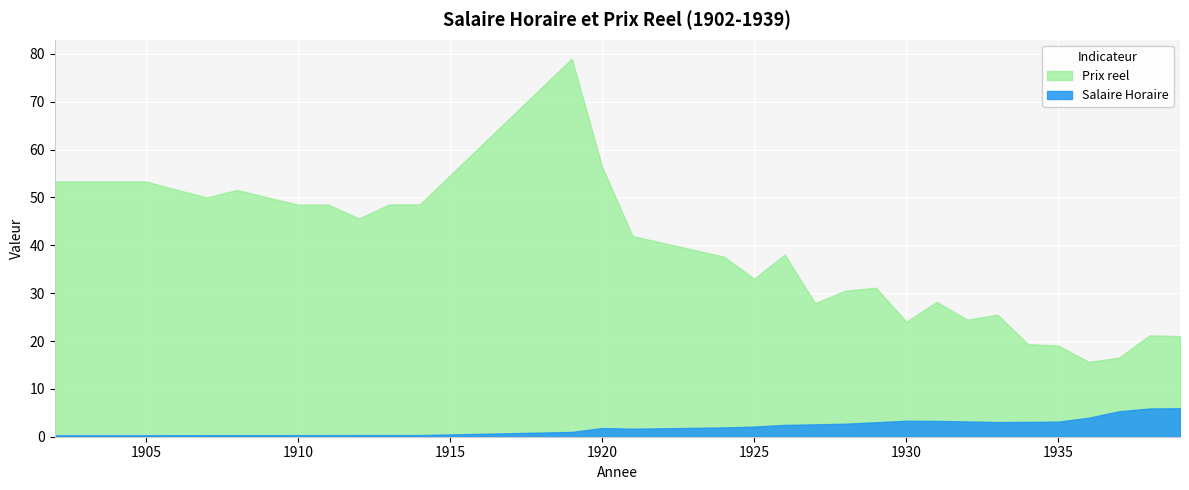

Reading left to right, transcribe all the data shown in this chart.

Prix reel: 53.3	53.3	53.3	53.3	51.6	50.0	51.6	50.0	48.5	48.5	45.6	48.5	48.5	79.0	56.4	41.9	37.6	33.0	38.1	27.9	30.5	31.1	24.0	28.2	24.5	25.5	19.4	19.0	15.6	16.5	21.2	21.0
Salaire Horaire: 0.3	0.3	0.3	0.3	0.3	0.3	0.3	0.3	0.3	0.3	0.3	0.3	0.3	1.0	1.8	1.7	1.9	2.1	2.5	2.6	2.7	3.0	3.3	3.3	3.2	3.1	3.1	3.1	4.0	5.3	5.9	6.0